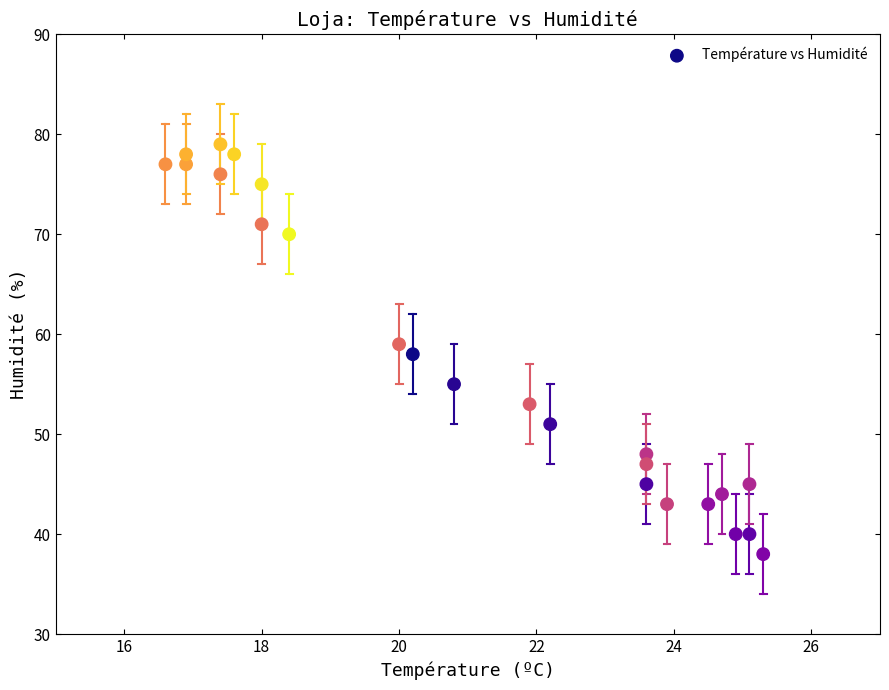

Count the number of points in this scatter plot.

24